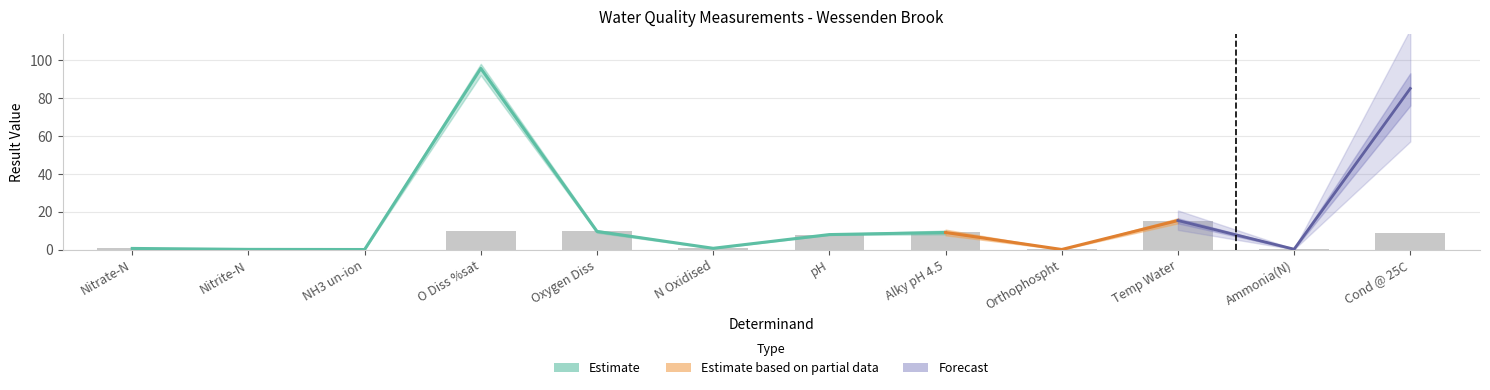

Which has a higher value, NH3 un-ion or Cond @ 25C?

Cond @ 25C